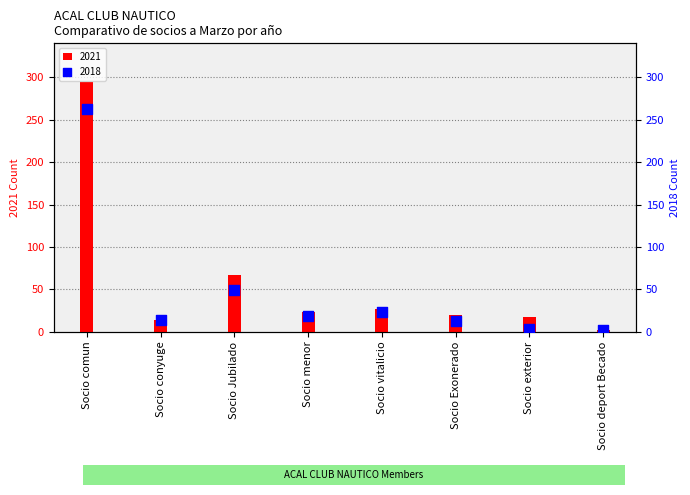

Is the value of 2018 at Socio menor greater than the value of 2021 at Socio menor?

No